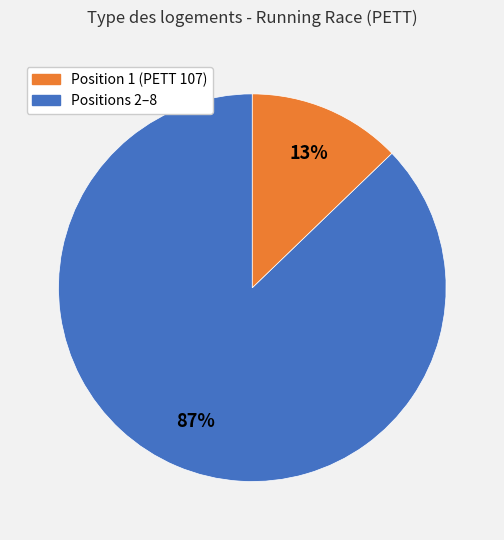

To the nearest percent, what is the difference between the largest and smallest slice percentages?

74%